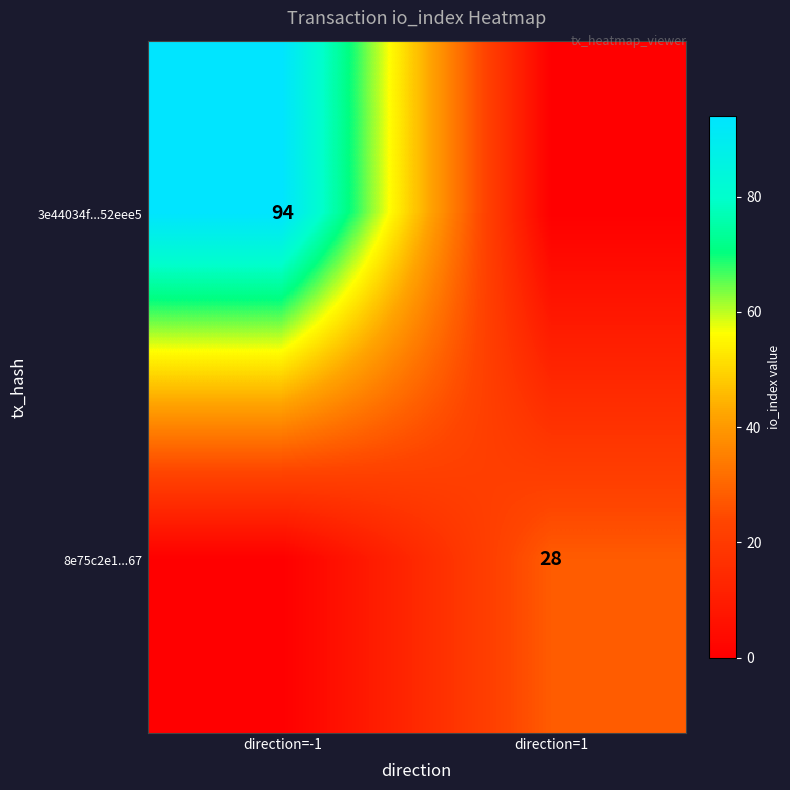

The 8e75c2e1...67 series shows 28 at direction=1. True or false?

True